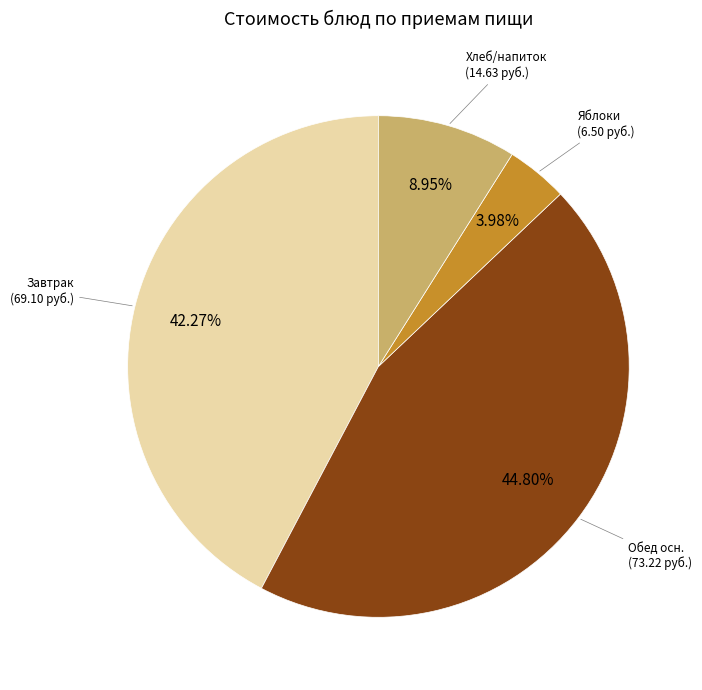

How many segments does this pie chart have?

4